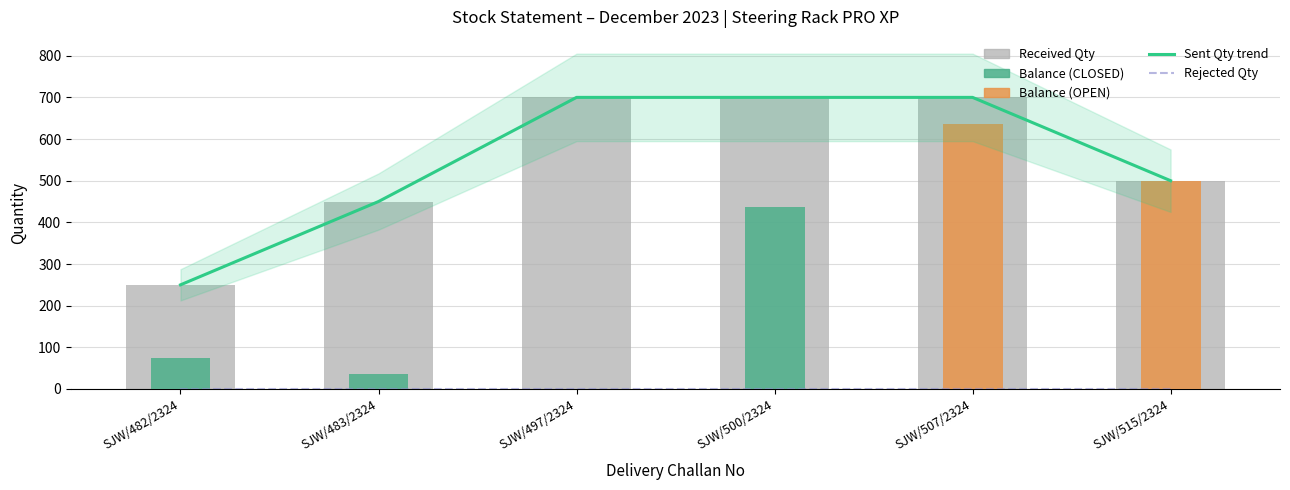

Reading right to left, extract all data points from this chart.

Sent Qty trend: SJW/515/2324=500	SJW/507/2324=700	SJW/500/2324=700	SJW/497/2324=700	SJW/483/2324=450	SJW/482/2324=250
Rejected Qty: SJW/515/2324=0	SJW/507/2324=0	SJW/500/2324=0	SJW/497/2324=0	SJW/483/2324=0	SJW/482/2324=0
Received Qty: SJW/515/2324=500	SJW/507/2324=700	SJW/500/2324=700	SJW/497/2324=700	SJW/483/2324=450	SJW/482/2324=250